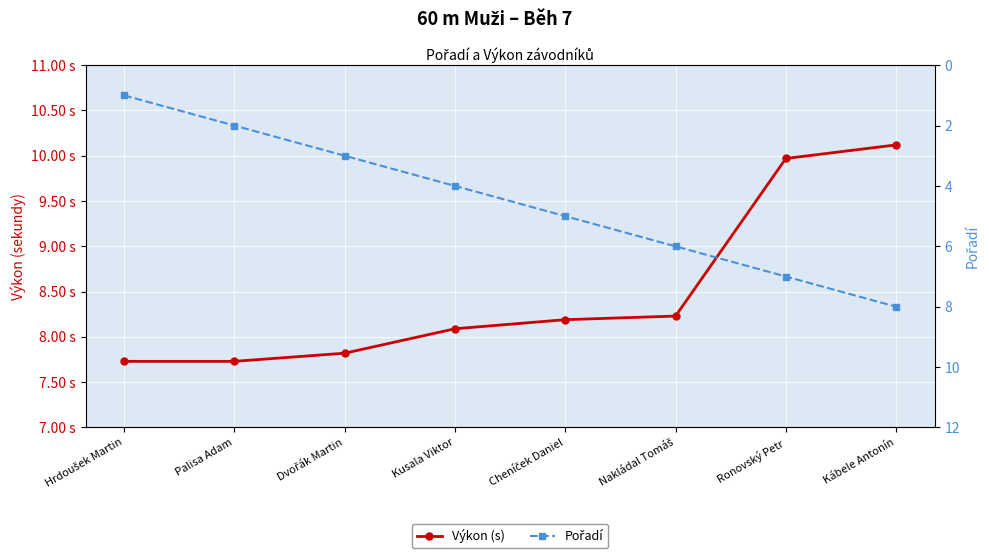

Reading left to right, list all the values displayed in this chart.

Výkon (s): 7.7	7.7	7.8	8.1	8.2	8.2	10.0	10.1
Pořadí: 1.0	2.0	3.0	4.0	5.0	6.0	7.0	8.0